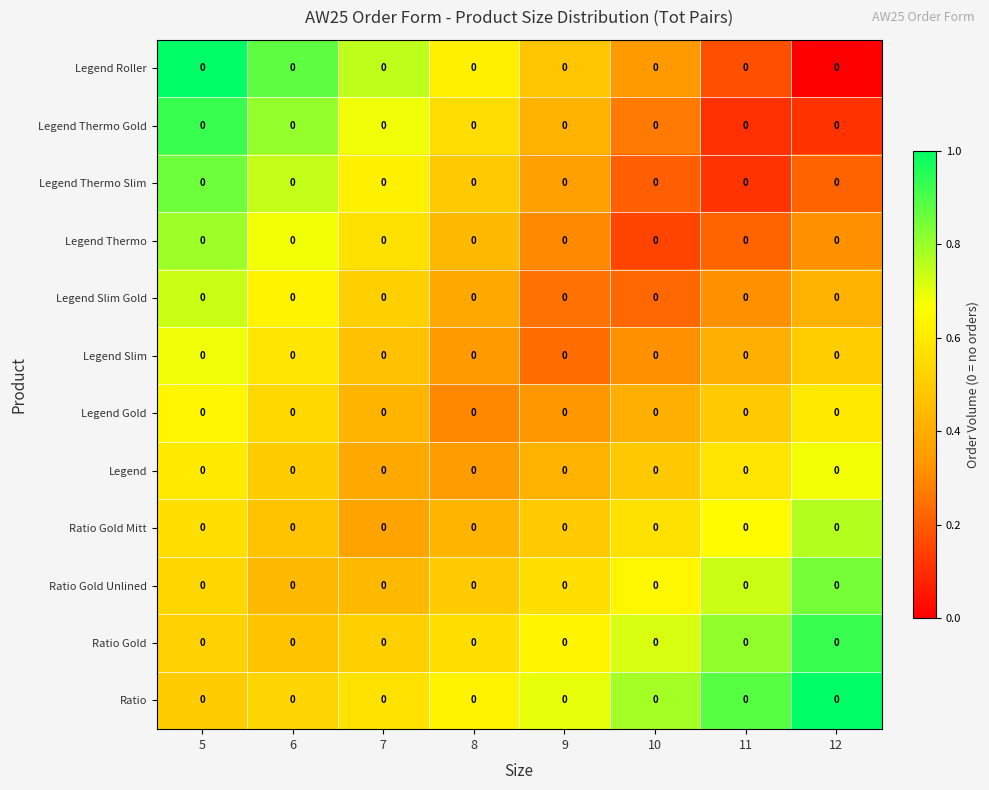

Read the Ratio Gold Unlined value at 8.

0.5